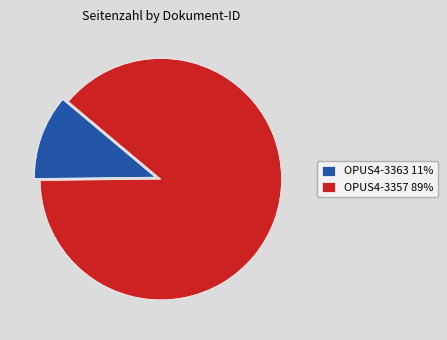

What is the largest slice in the pie chart?

OPUS4-3357